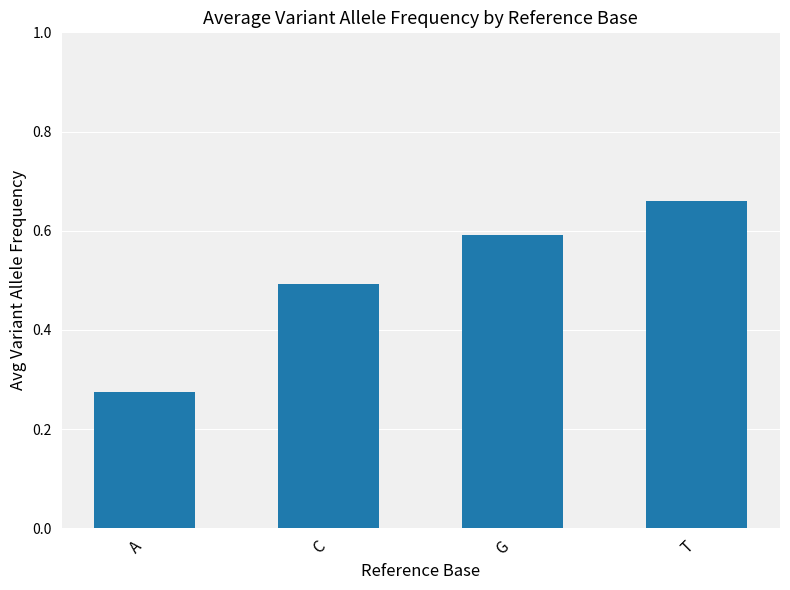

Which label corresponds to the smallest value in the chart?

A